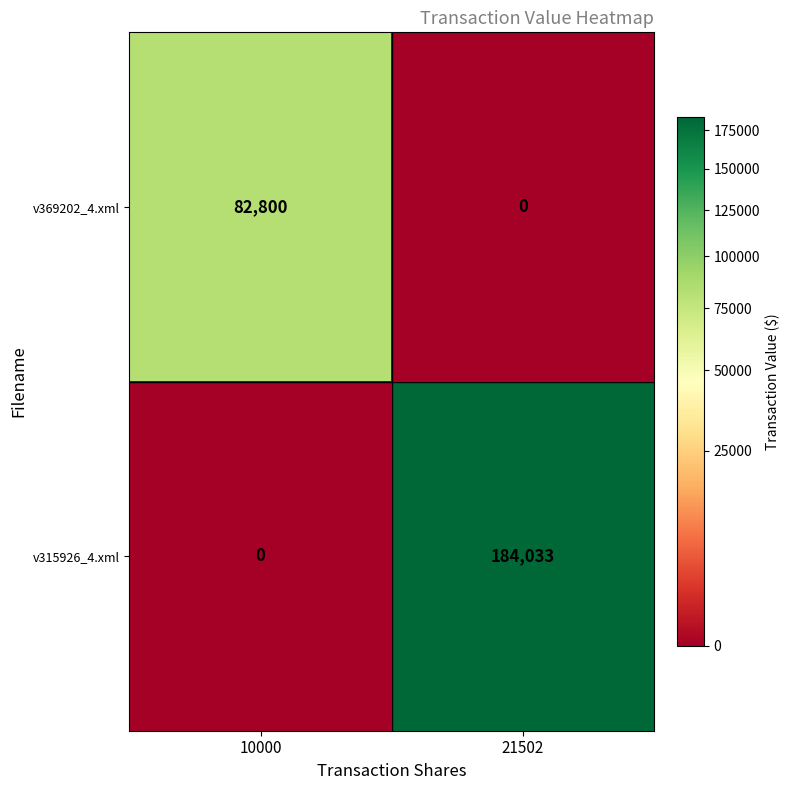

Rank the series by their average value, from lowest to highest.

v369202_4.xml, v315926_4.xml